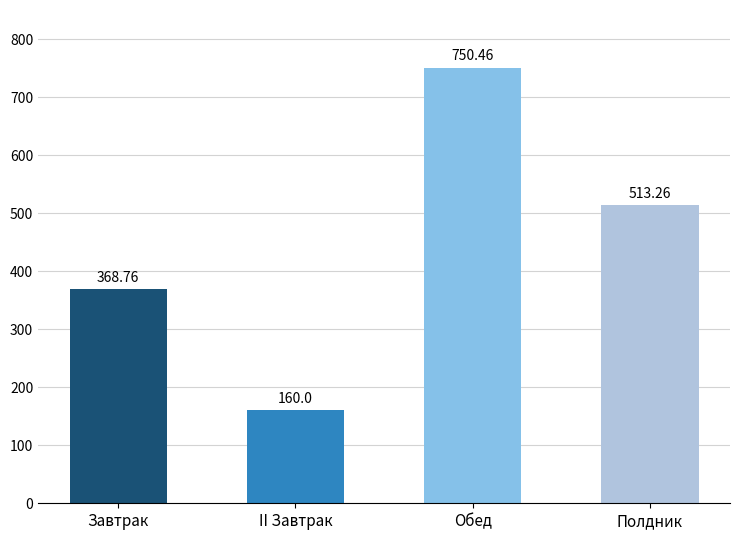

What is the ratio of the value at Обед to the value at Завтрак?

2.0